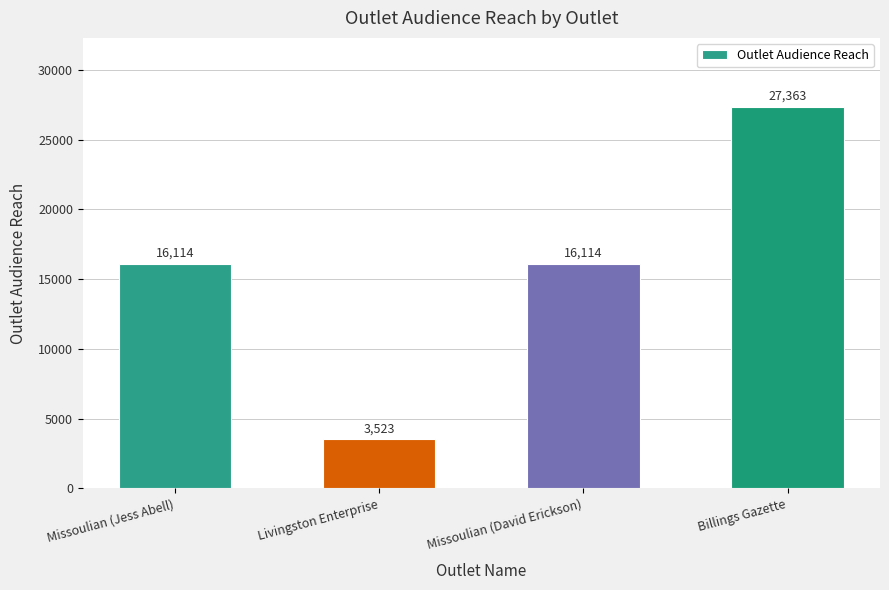

What is the label of the 3rd bar from the left?

Missoulian (David Erickson)